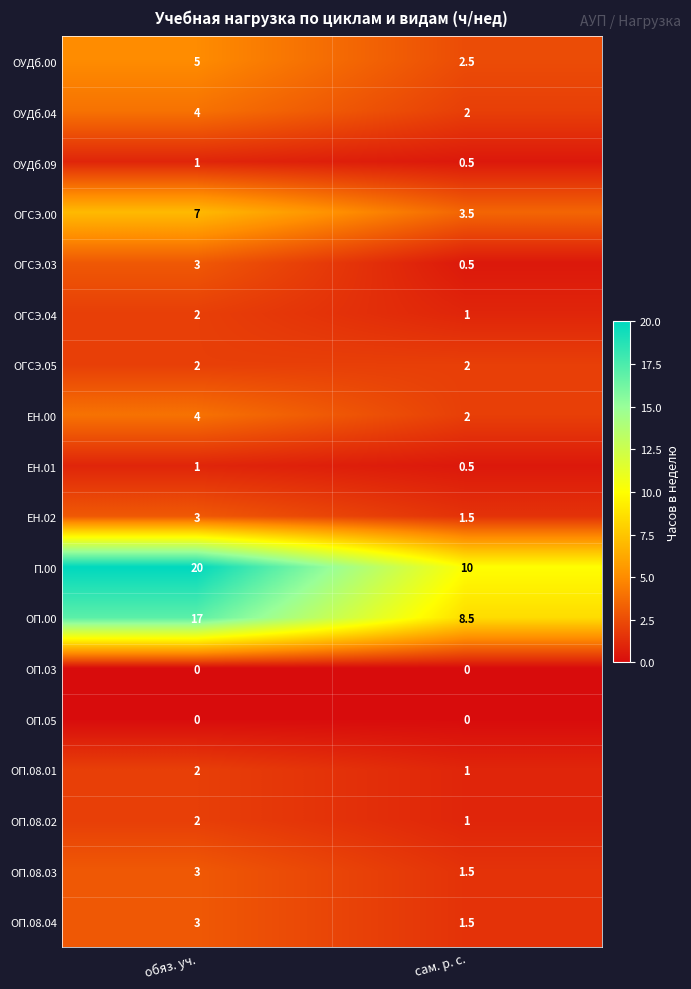

What value does the ОП.00 series have at сам. р. с.?

8.5